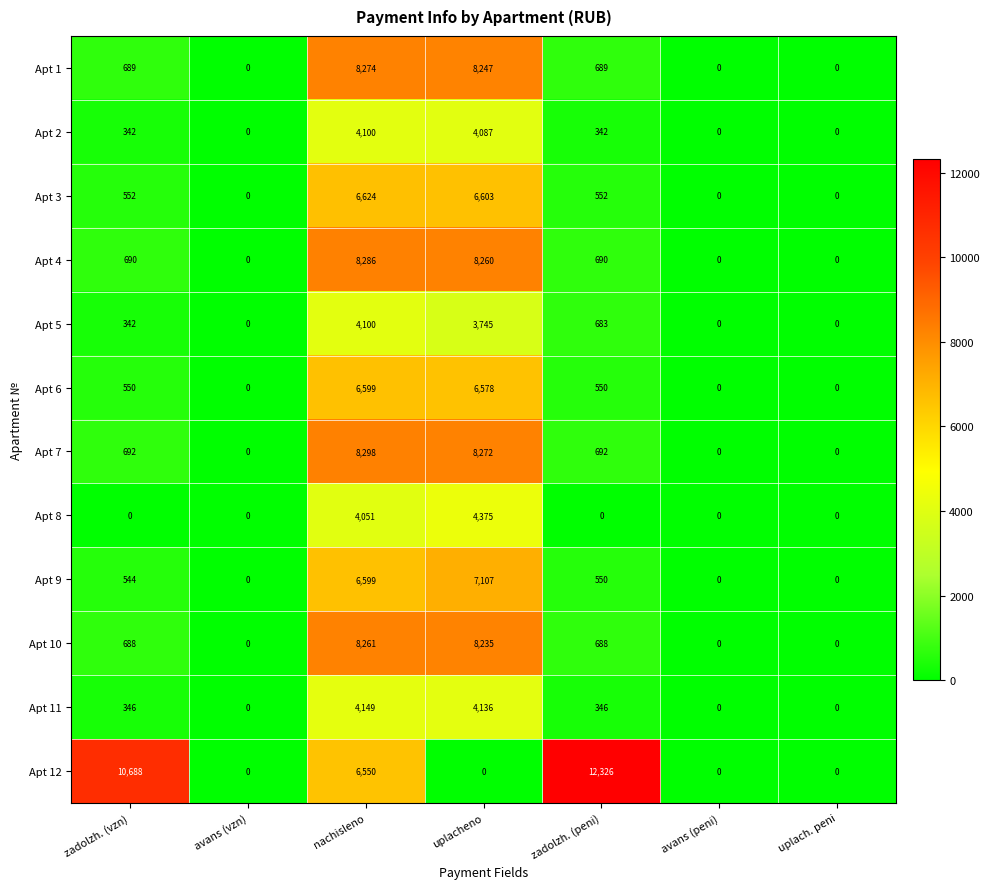

What is the difference between the highest and lowest values at uplacheno?

8272